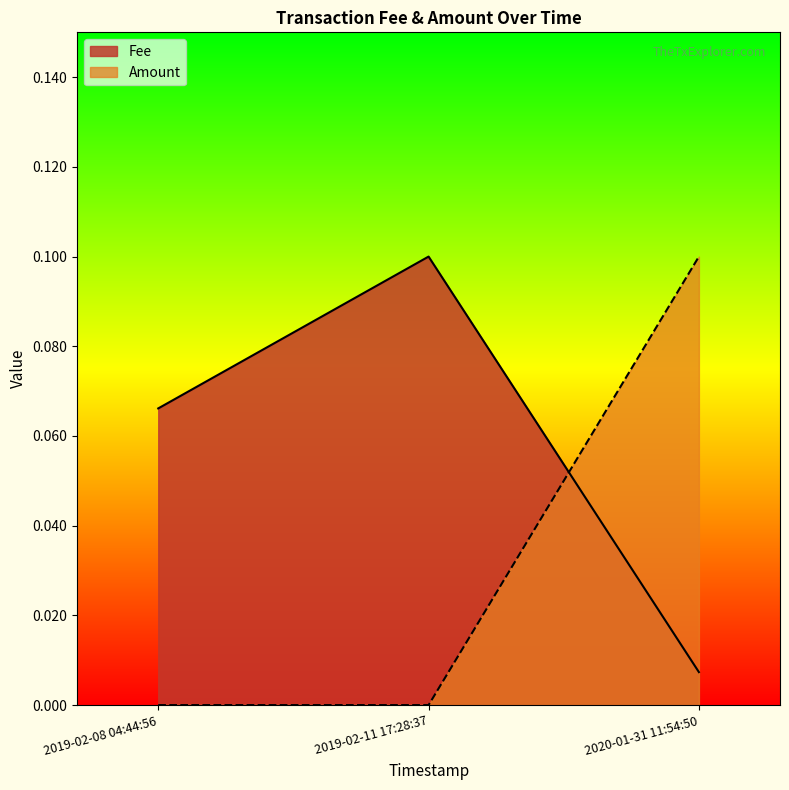

How many series are shown in this chart?

2